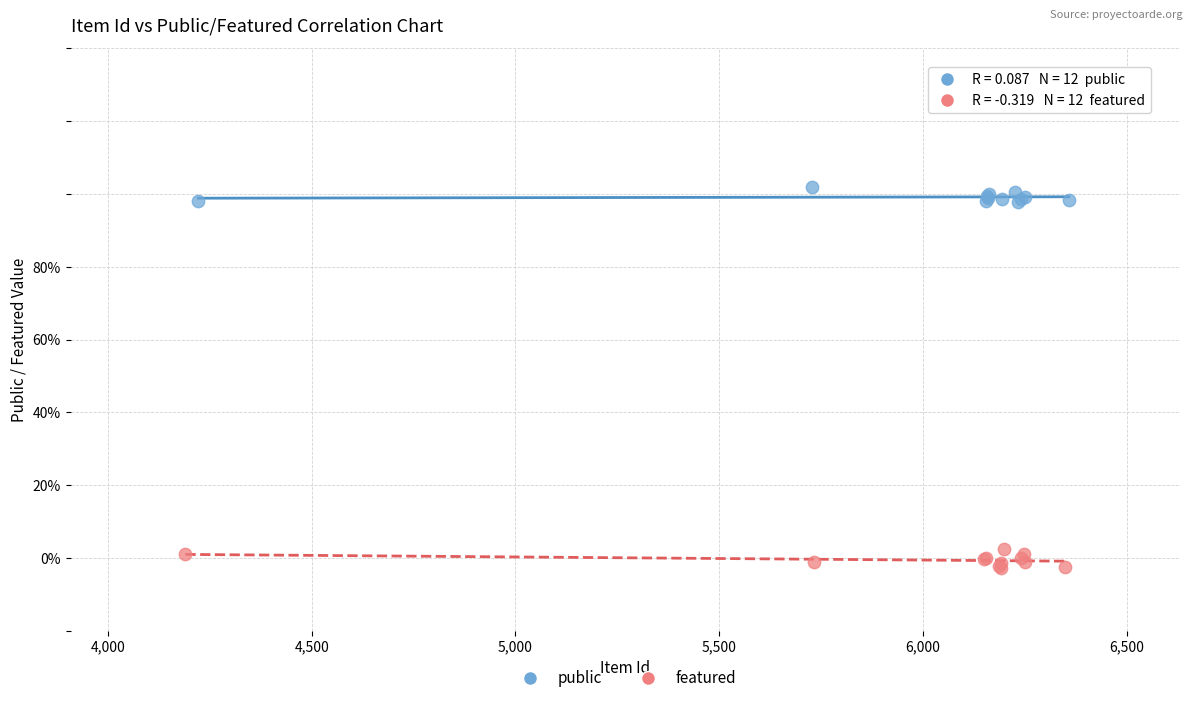

What are all the series names shown in the legend?

public, featured